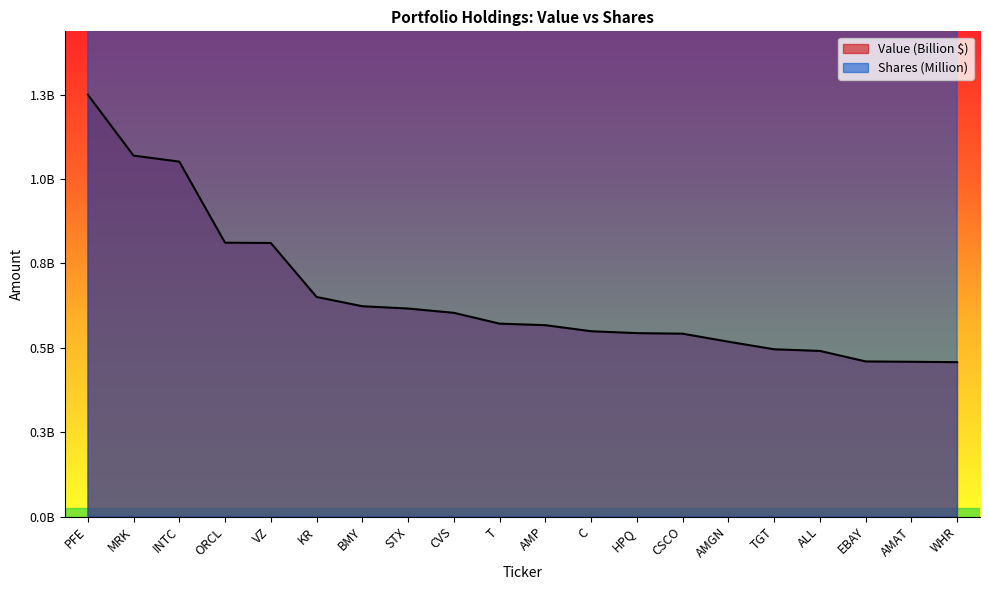

How many interior local peaks does the Shares or principal amount series have?

5